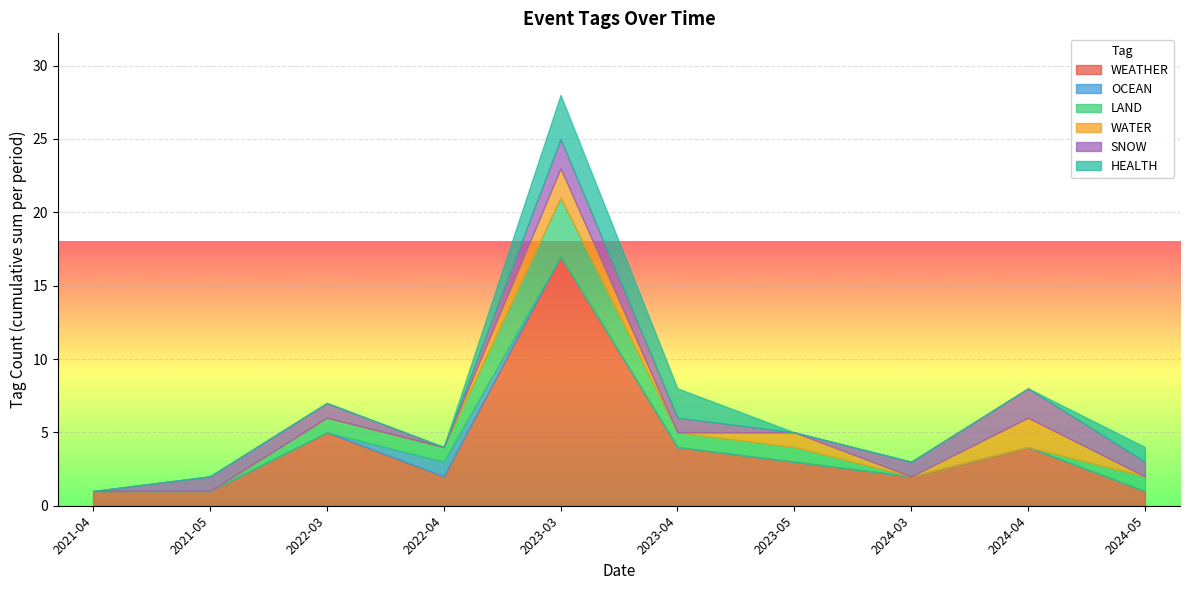

Where is HEALTH nearest to the value 0?

2024-04